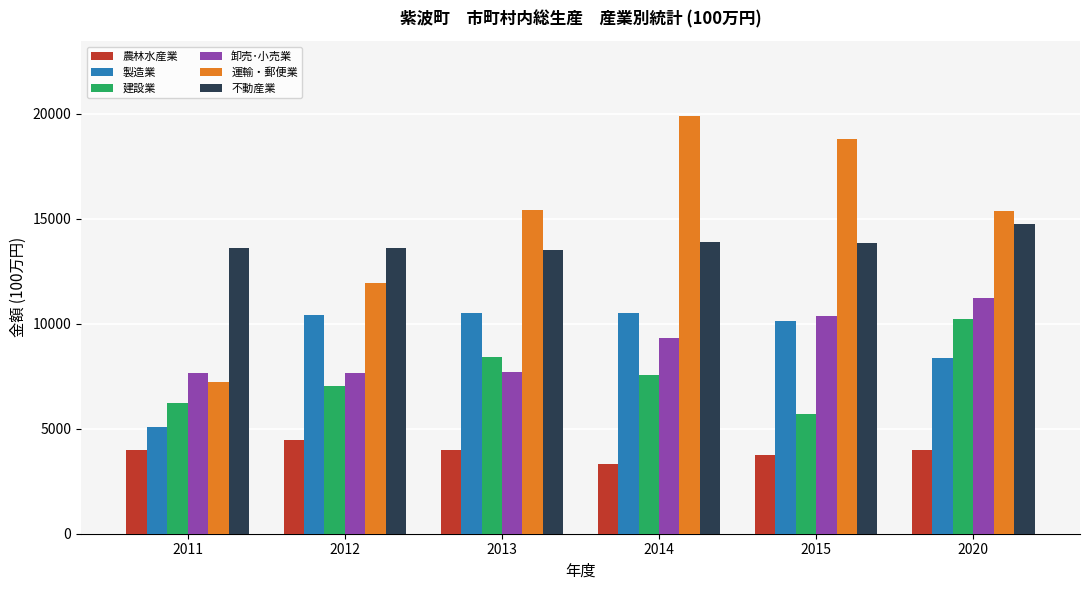

Is the value of 製造業 at 2013 greater than the value of 建設業 at 2011?

Yes